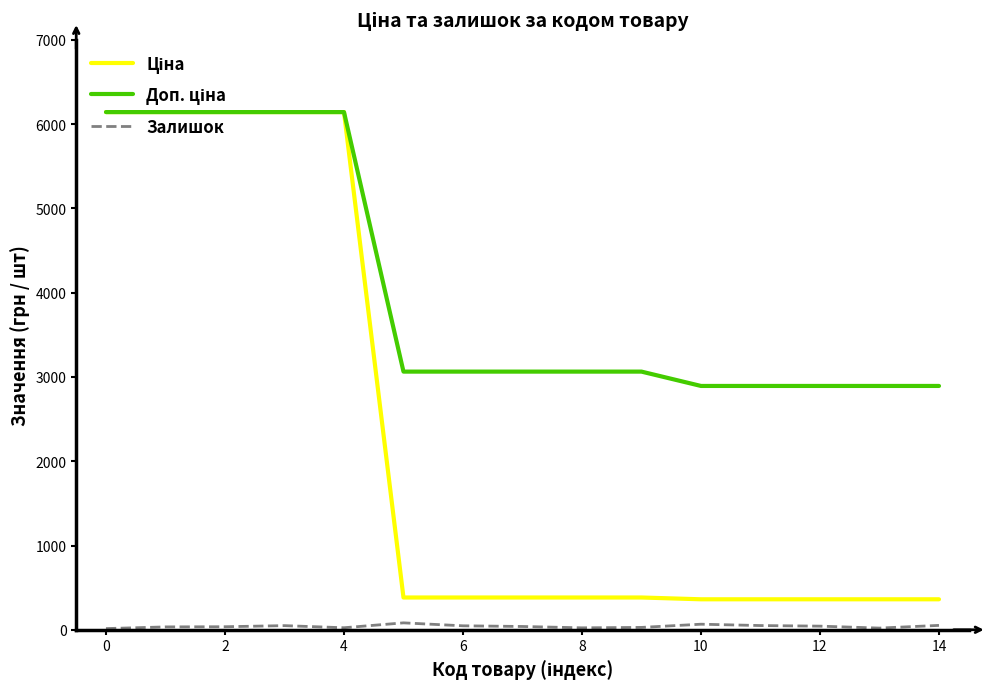

What is the maximum value shown in the chart?

6143.2